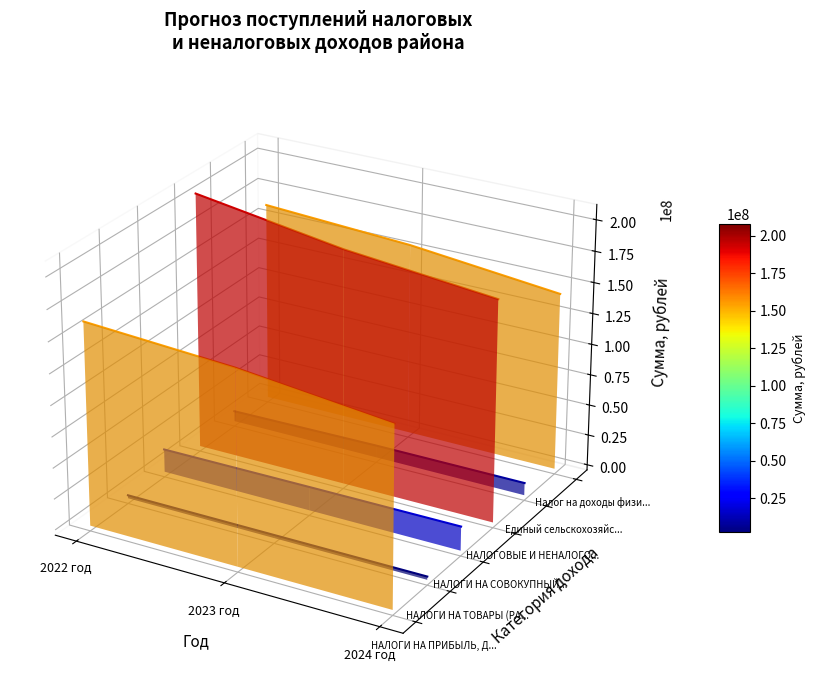

What are all the series names shown in the legend?

НАЛОГИ НА ПРИБЫЛЬ, ДОХОДЫ, НАЛОГИ НА ТОВАРЫ (РАБОТЫ, УСЛУГИ), НАЛОГИ НА СОВОКУПНЫЙ ДОХОД, НАЛОГОВЫЕ И НЕНАЛОГОВЫЕ ДОХОДЫ, Единый сельскохозяйственный налог, Налог на доходы физических лиц